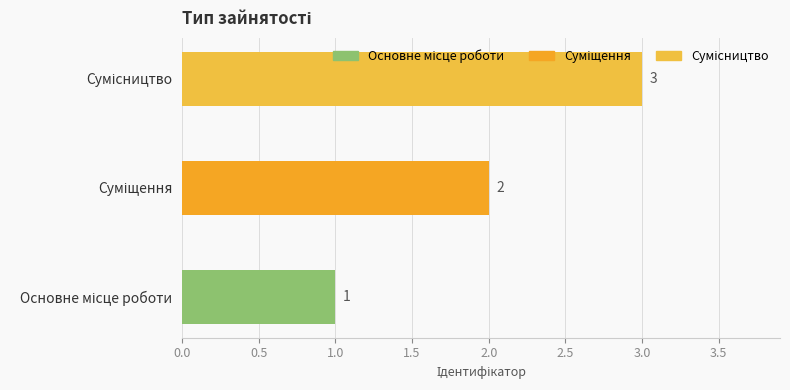

Count the values in the range 1 to 3.

3